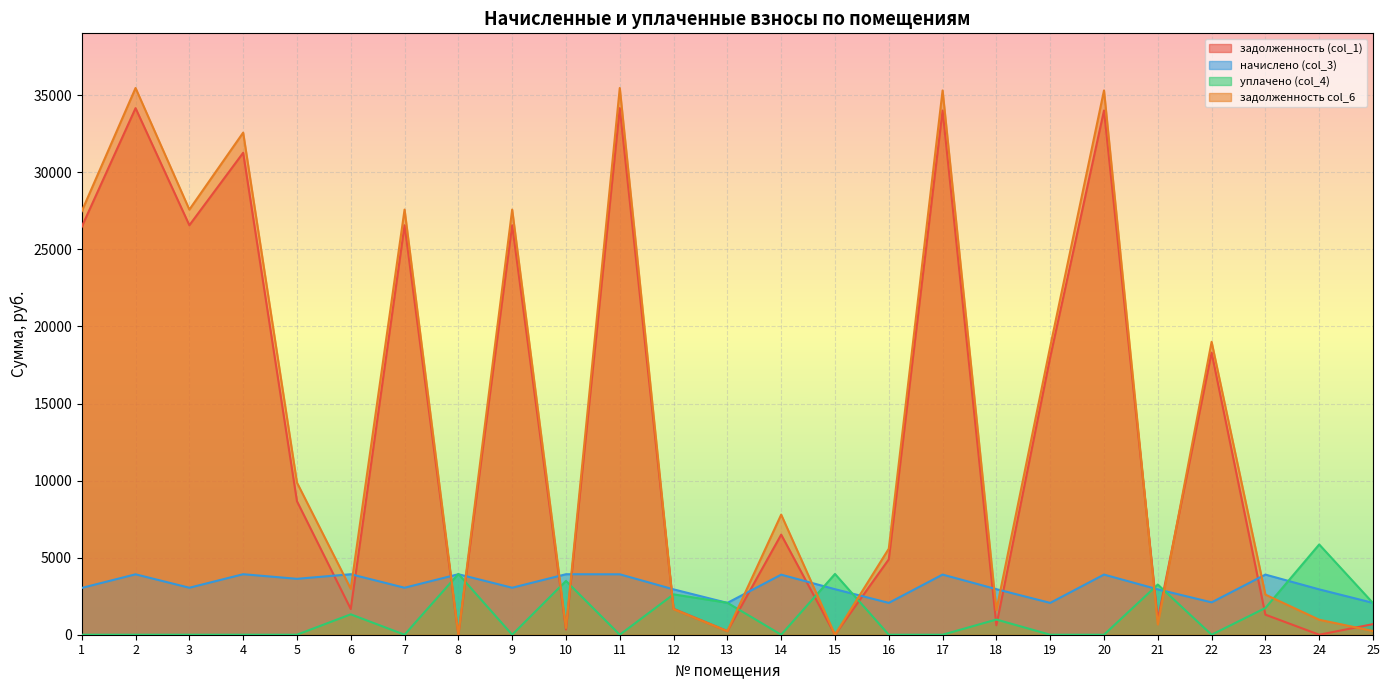

How many times do уплачено (col_4) and начислено (col_3) cross each other?

10